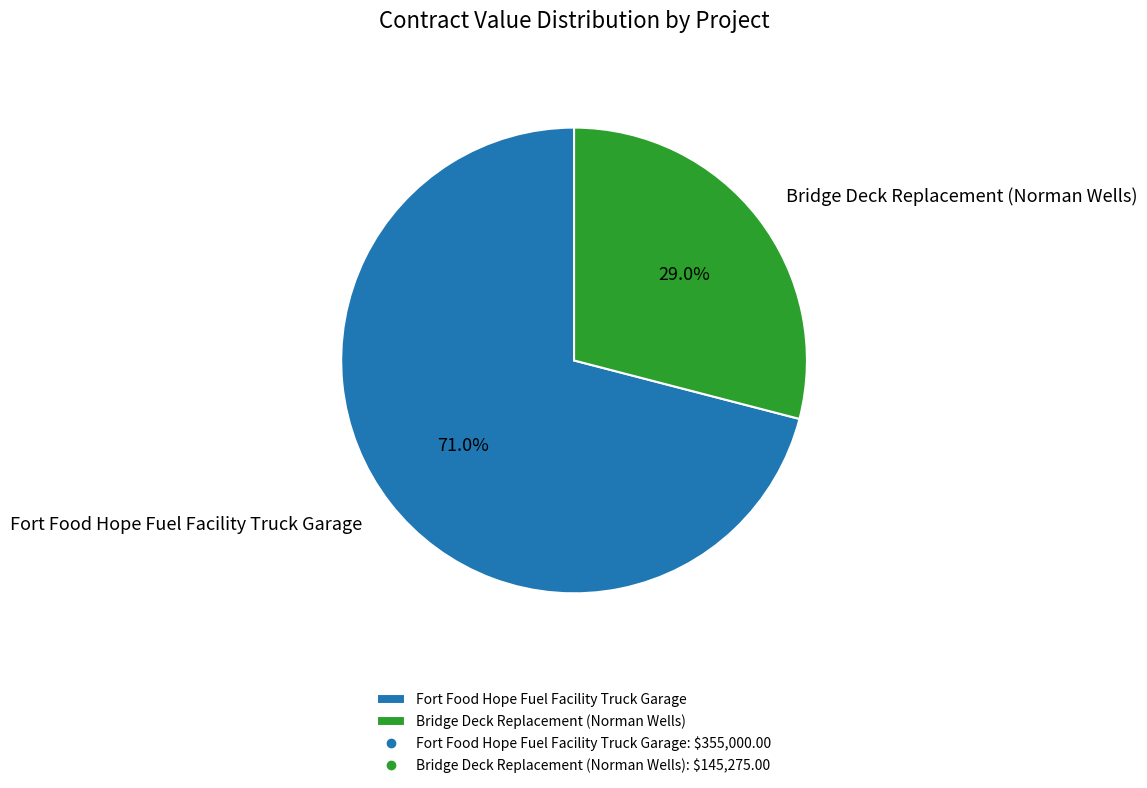

Is Bridge Deck Replacement (Norman Wells) the majority of the pie?

No